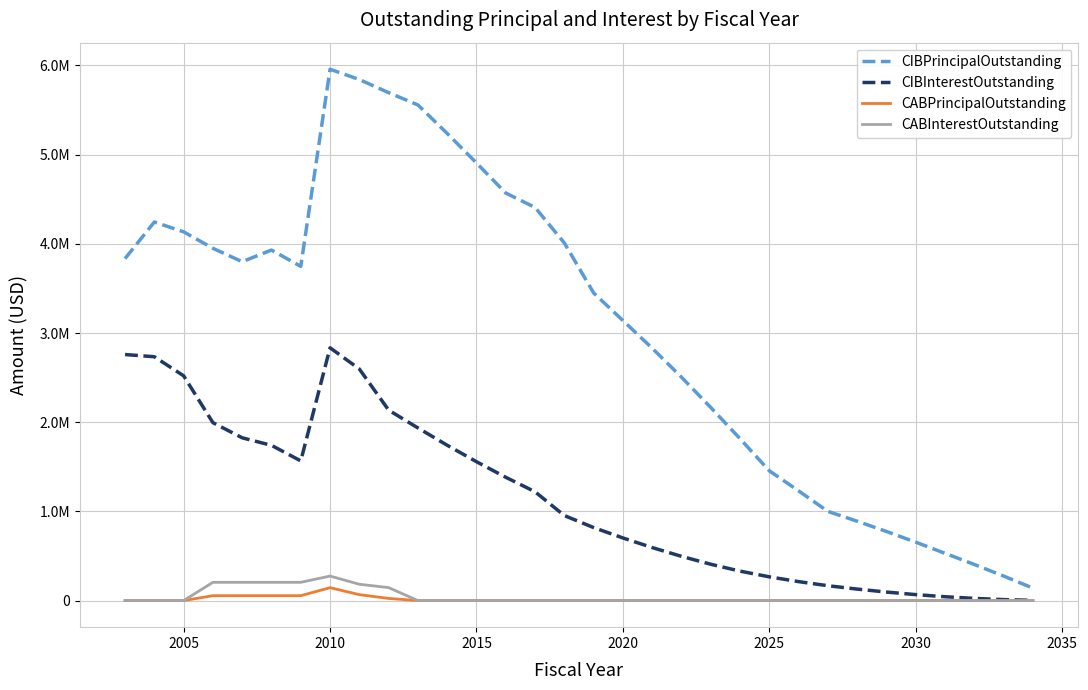

Is this an area chart (filled region under the line)?

No